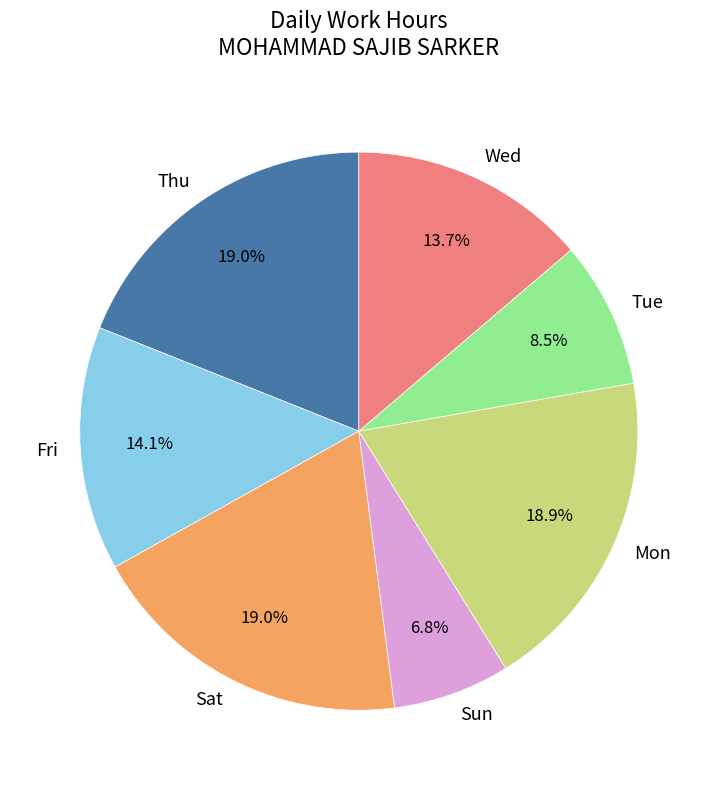

What is the ratio of the value at Sat to the value at Wed?

1.4